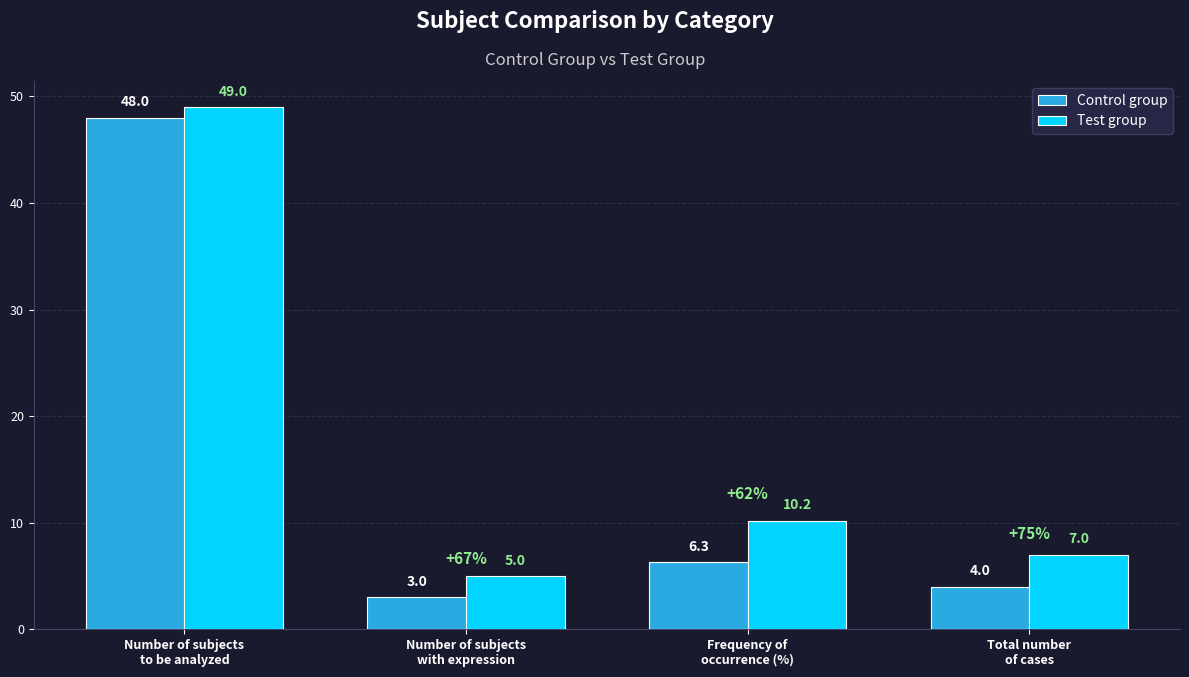

Is the value of Test group at Frequency of
occurrence (%) greater than the value of Control group at Number of subjects
with expression?

Yes